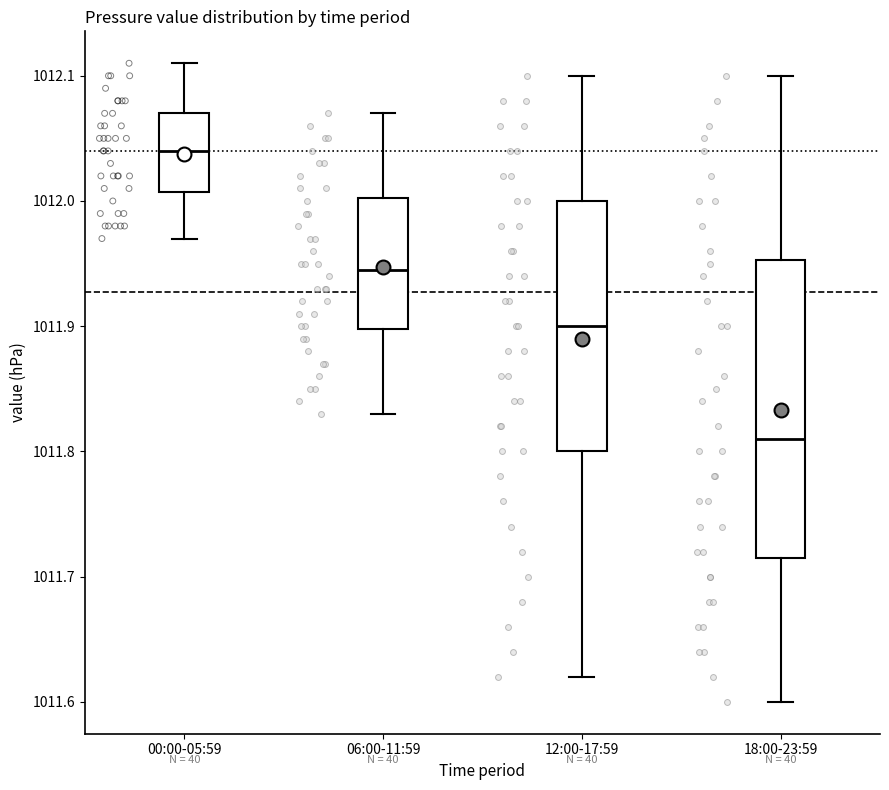

Which box has the highest median line?

00:00-05:59